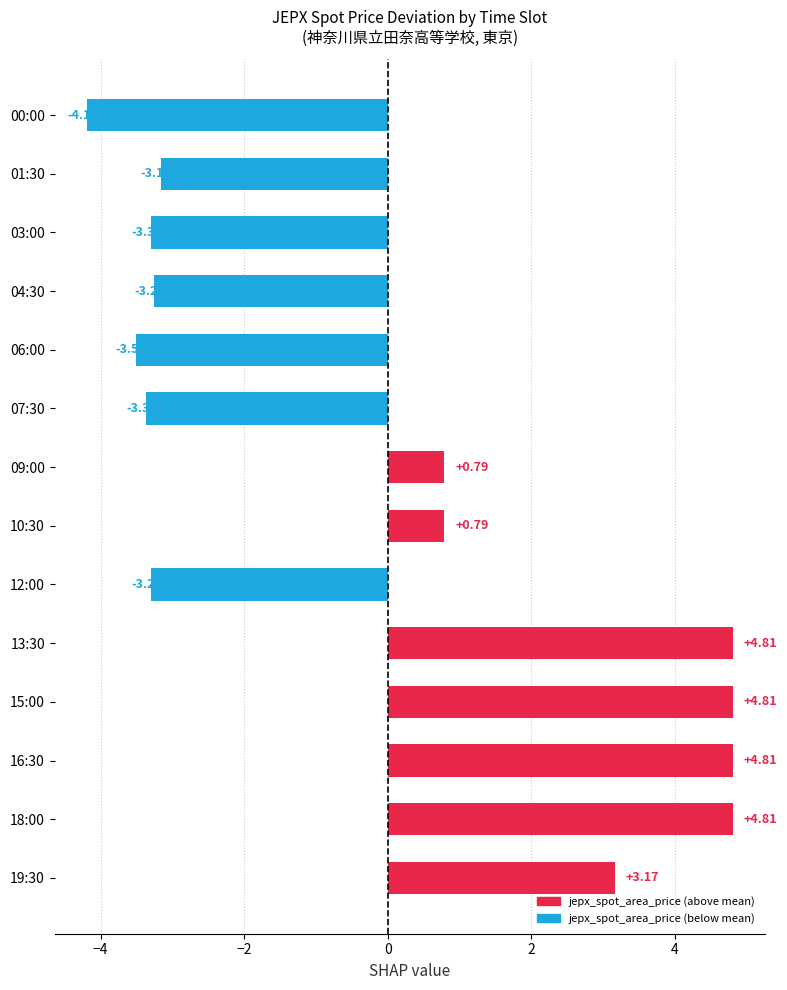

What is the maximum value shown in the chart?

4.8